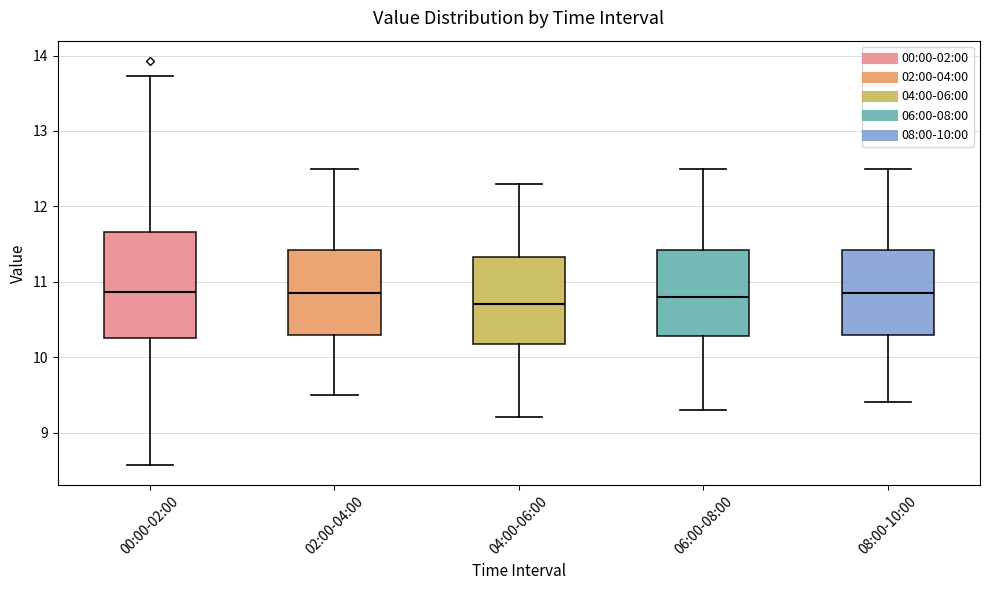

Which box's median line is the lowest?

04:00-06:00